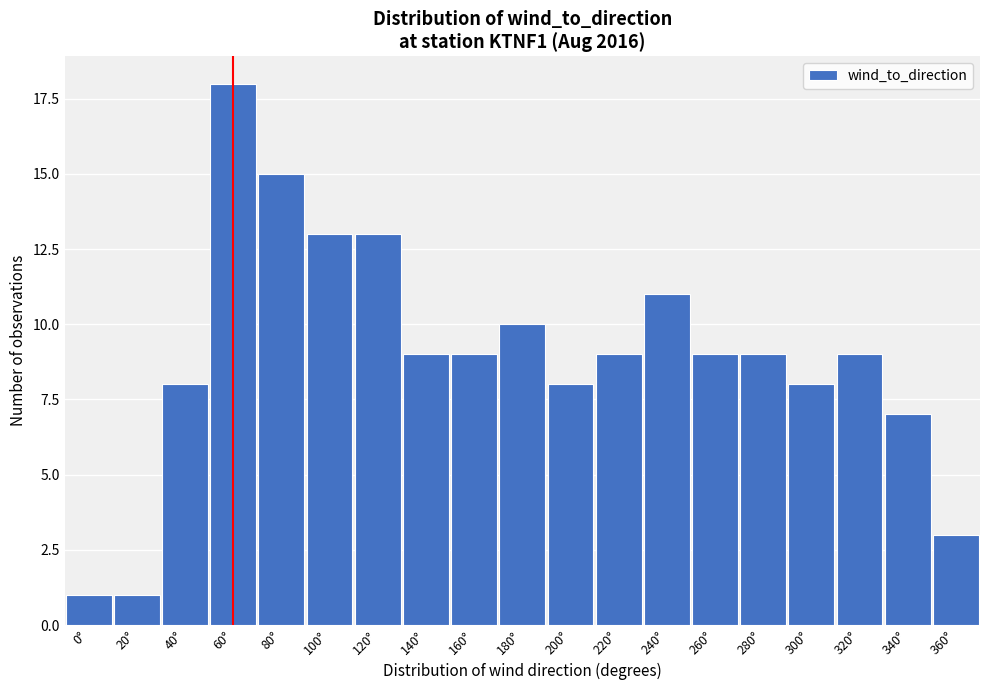

Reading left to right, extract all data points from this chart.

1	1	8	18	15	13	13	9	9	10	8	9	11	9	9	8	9	7	3